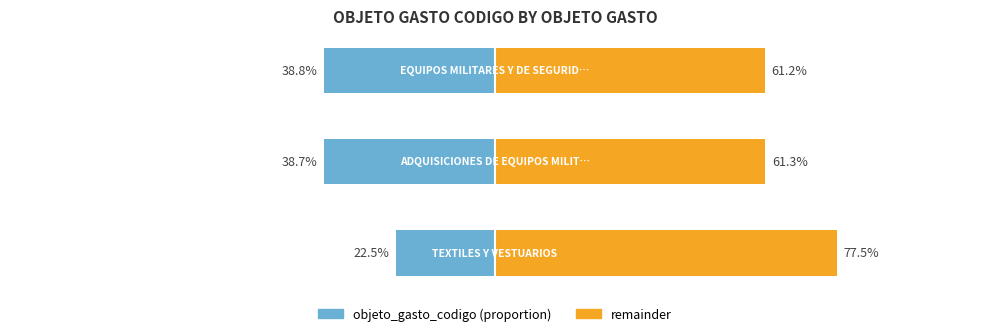

What is the difference between the maximum and minimum values in the objeto_gasto_codigo (left) series?

16.3